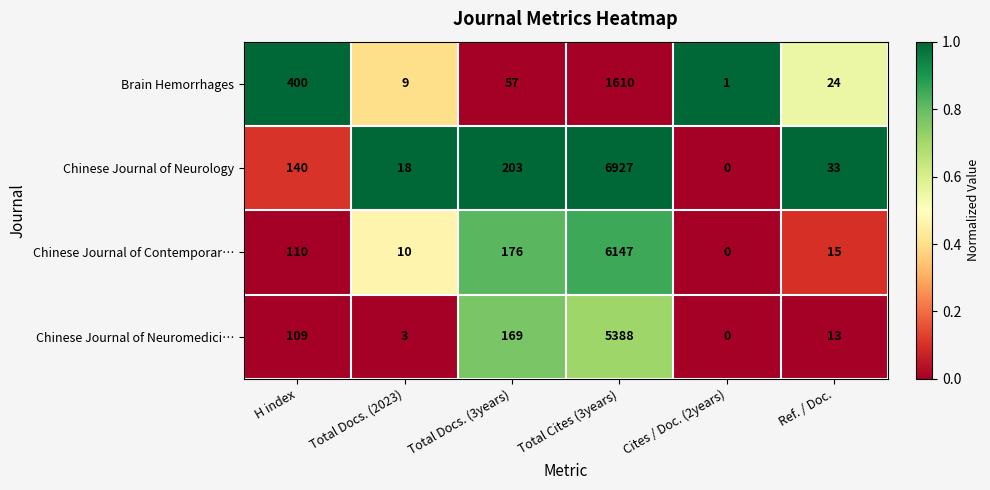

Rank the categories by Brain Hemorrhages value from highest to lowest.

Total Cites (3years), H index, Total Docs. (3years), Ref. / Doc., Total Docs. (2023), Cites / Doc. (2years)